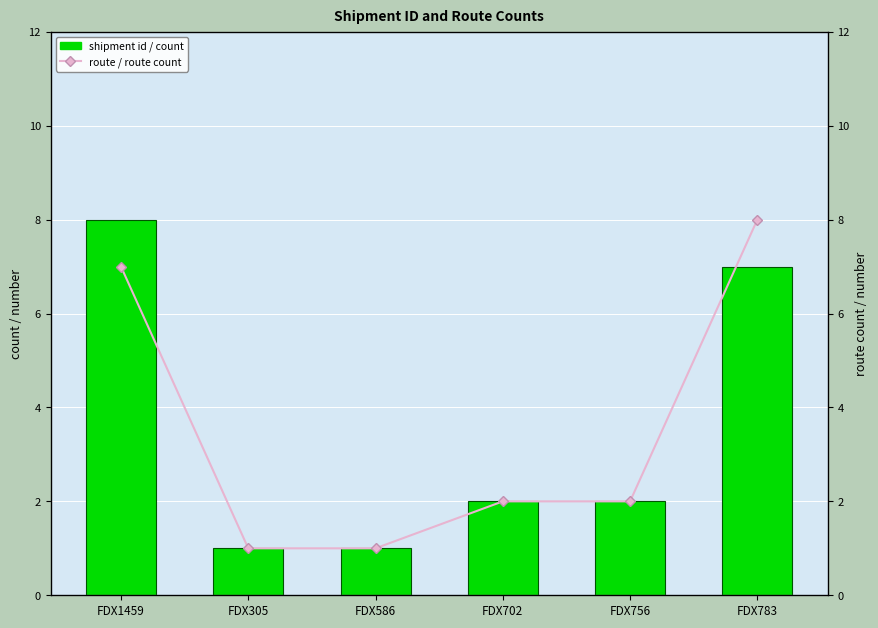

What is the minimum value shown in the chart?

1